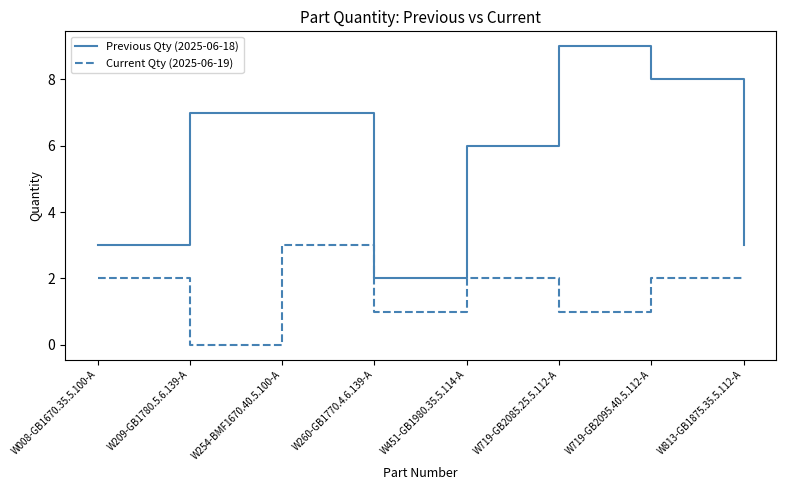

What is the difference between the highest and lowest values at W209-GB1780.5.6.139-A?

7